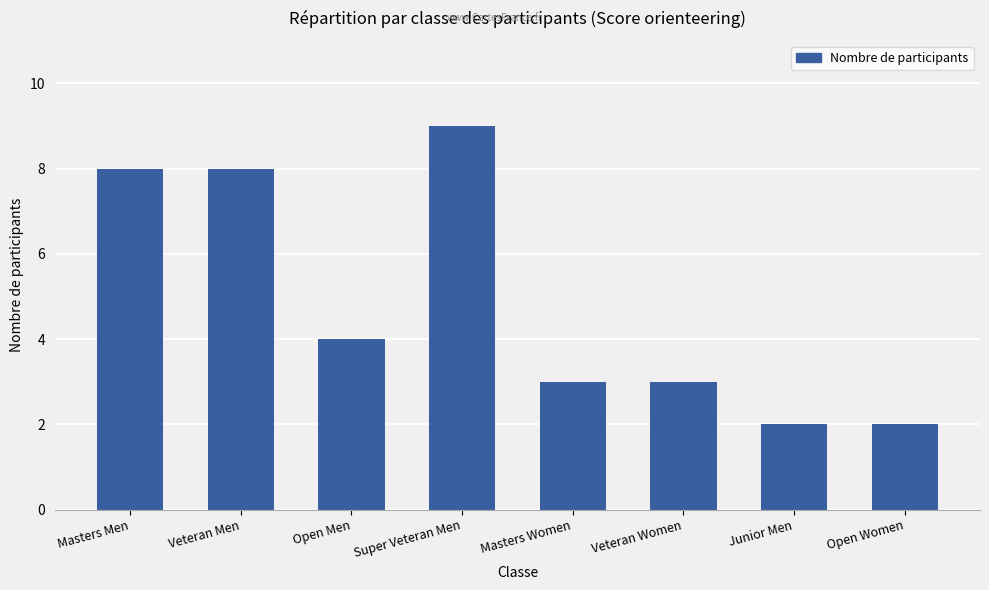

Where is the data nearest to the value 5?

Open Men